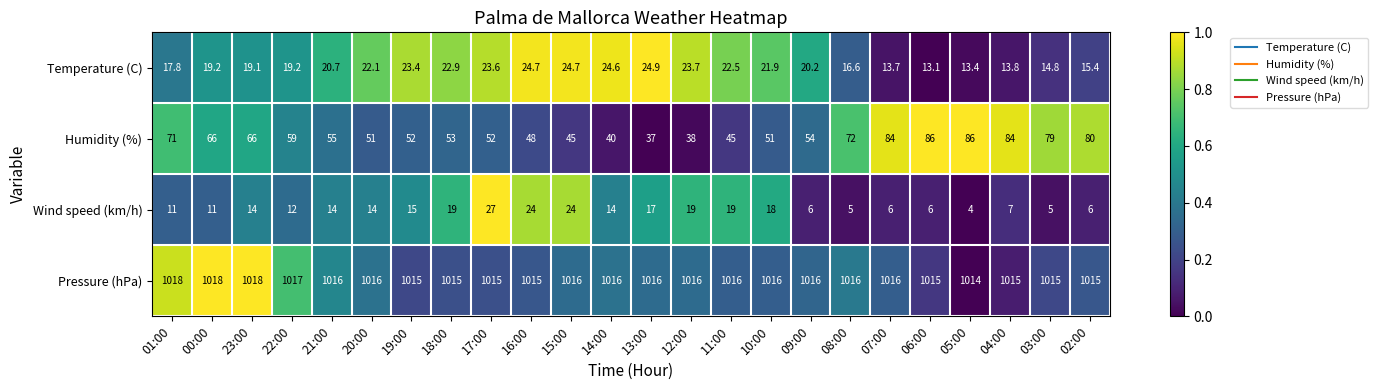

What is the difference between the Wind speed (km/h) values at 14:00 and 01:00?

3.0